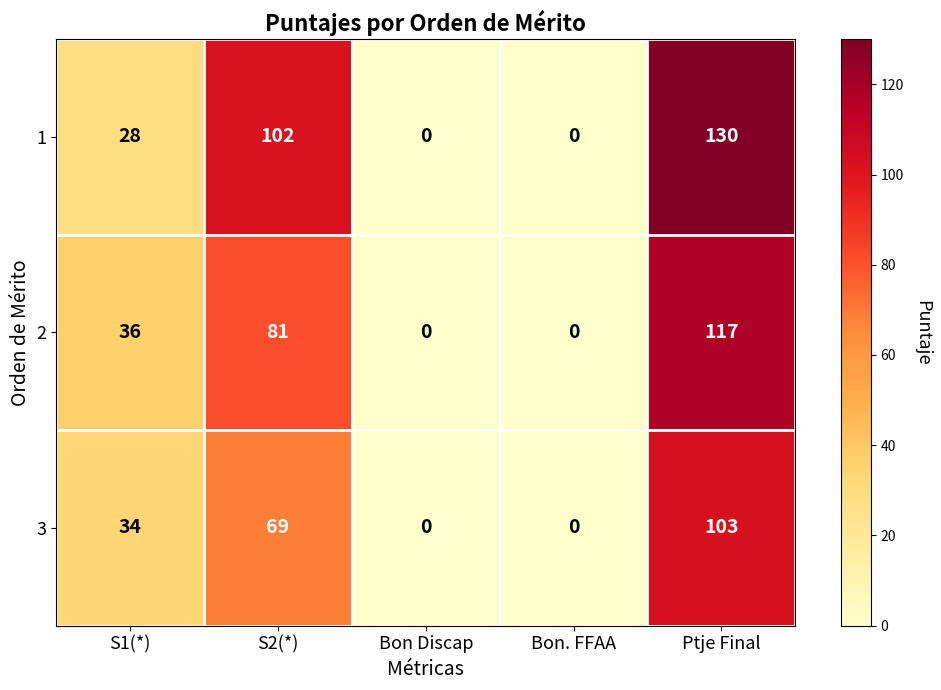

Reading left to right, what are all the values shown in this chart?

1: S1(*)=28	S2(*)=102	Bon Discap=0	Bon. FFAA=0	Ptje Final=130
2: S1(*)=36	S2(*)=81	Bon Discap=0	Bon. FFAA=0	Ptje Final=117
3: S1(*)=34	S2(*)=69	Bon Discap=0	Bon. FFAA=0	Ptje Final=103